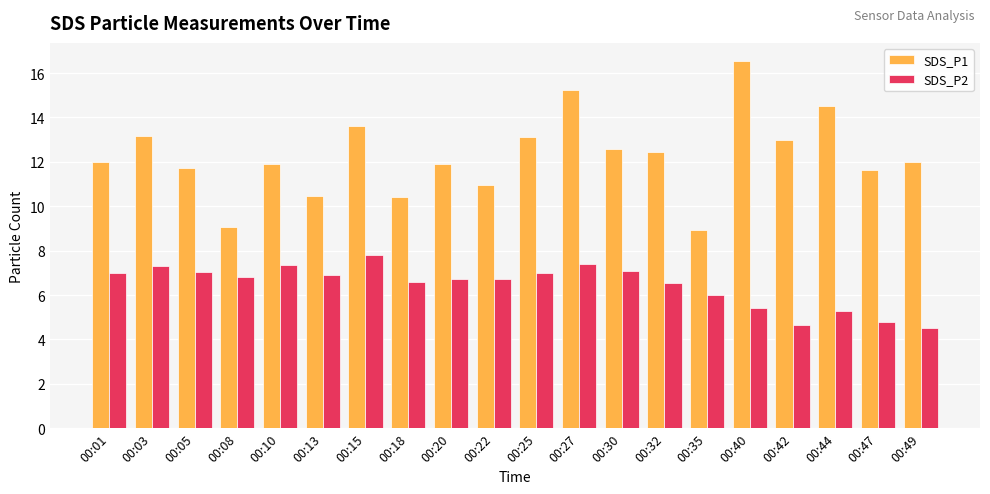

Is the value of SDS_P1 at 00:27 greater than the value of SDS_P2 at 00:22?

Yes